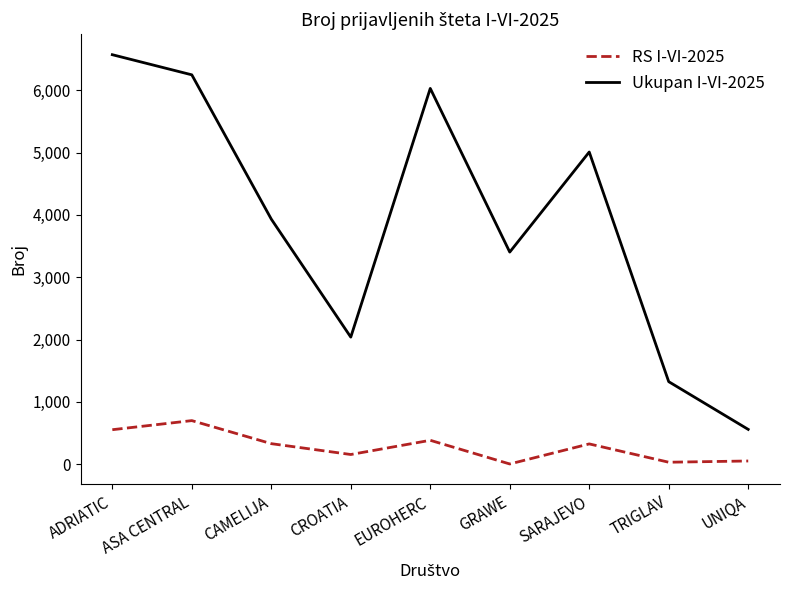

Where is the first local maximum for RS I-VI-2025?

ASA CENTRAL